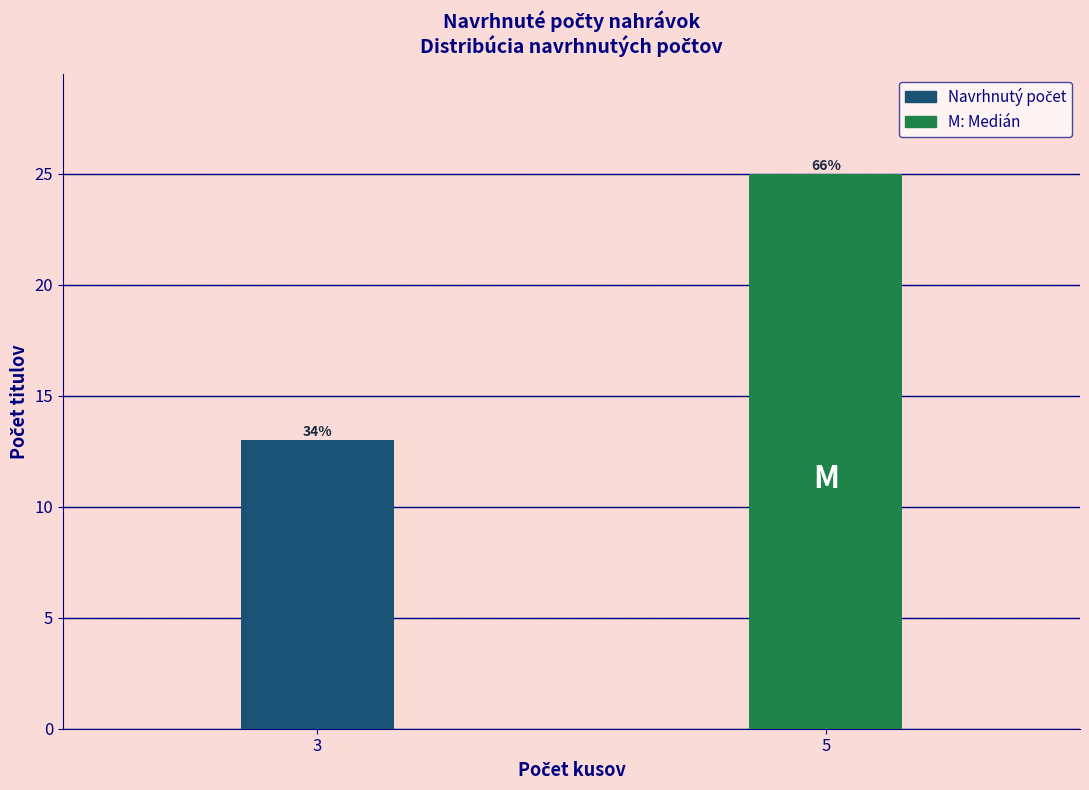

Does the chart contain any negative values?

No